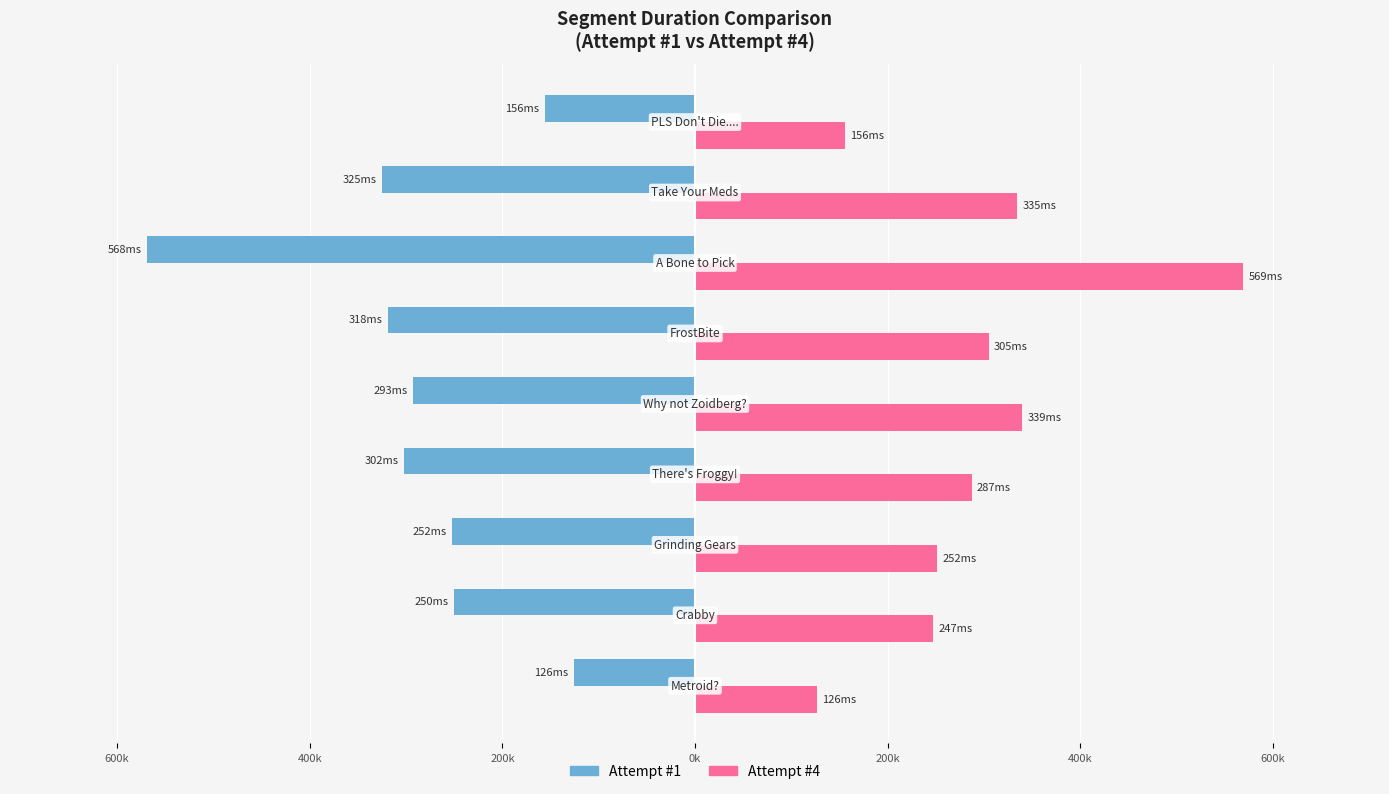

What is the difference between the maximum and minimum values in the Attempt #1 series?

442408